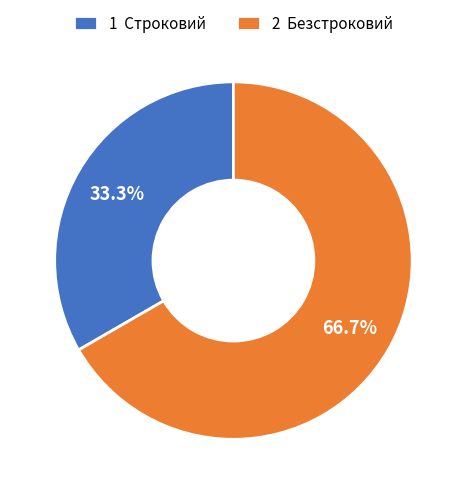

What is the largest slice in the pie chart?

2 Безстроковий